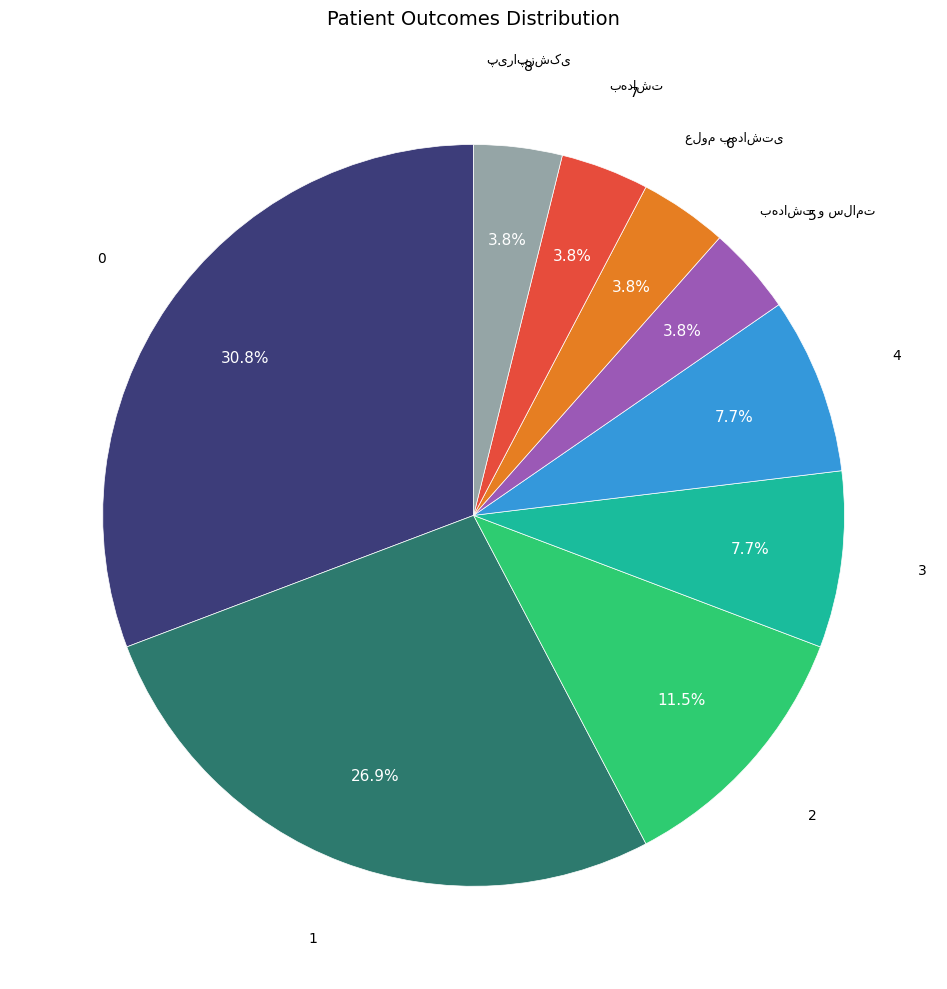

Is there a majority slice in this chart?

No